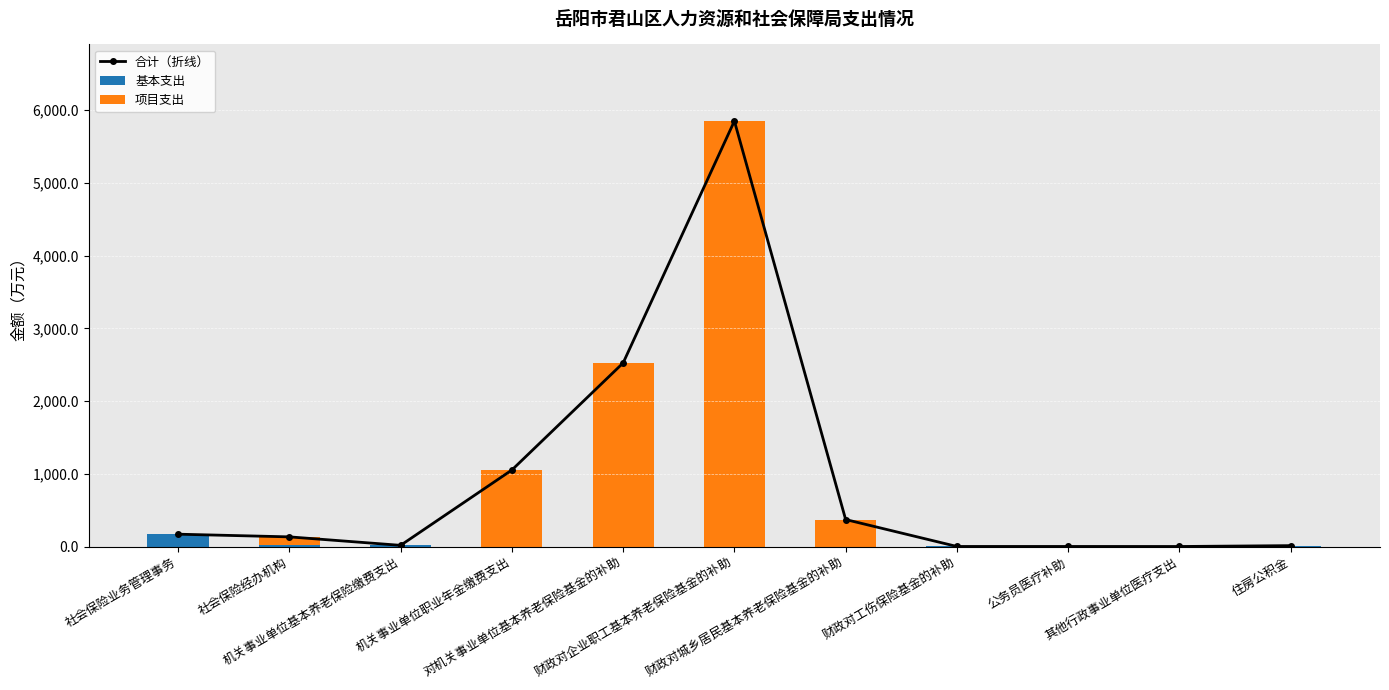

True or false: 基本支出 has a value of 0.0 at 机关事业单位职业年金缴费支出.

True